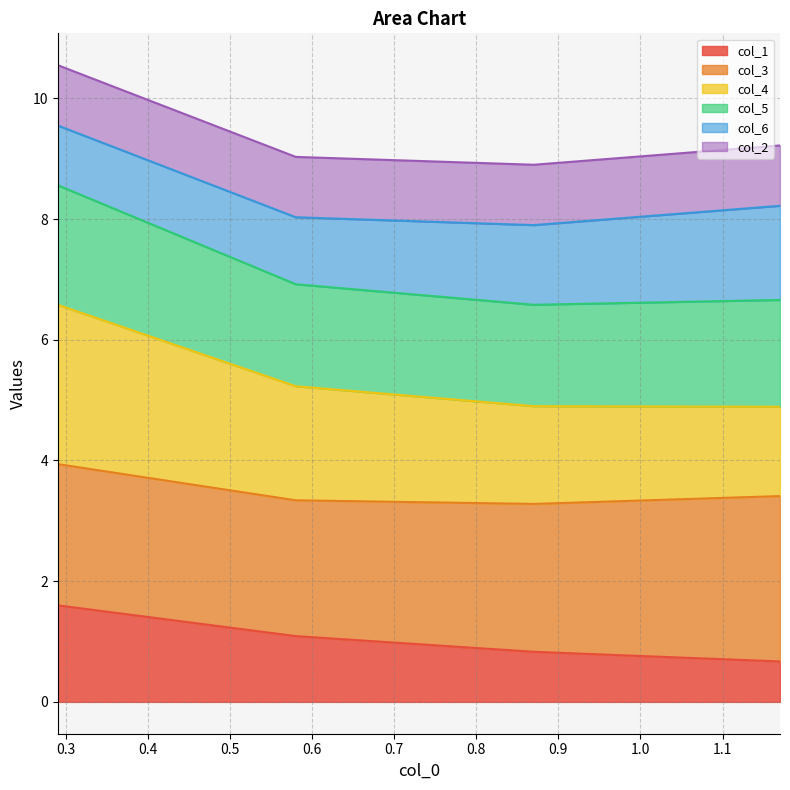

What is the lowest value of the col_1 series?

0.7